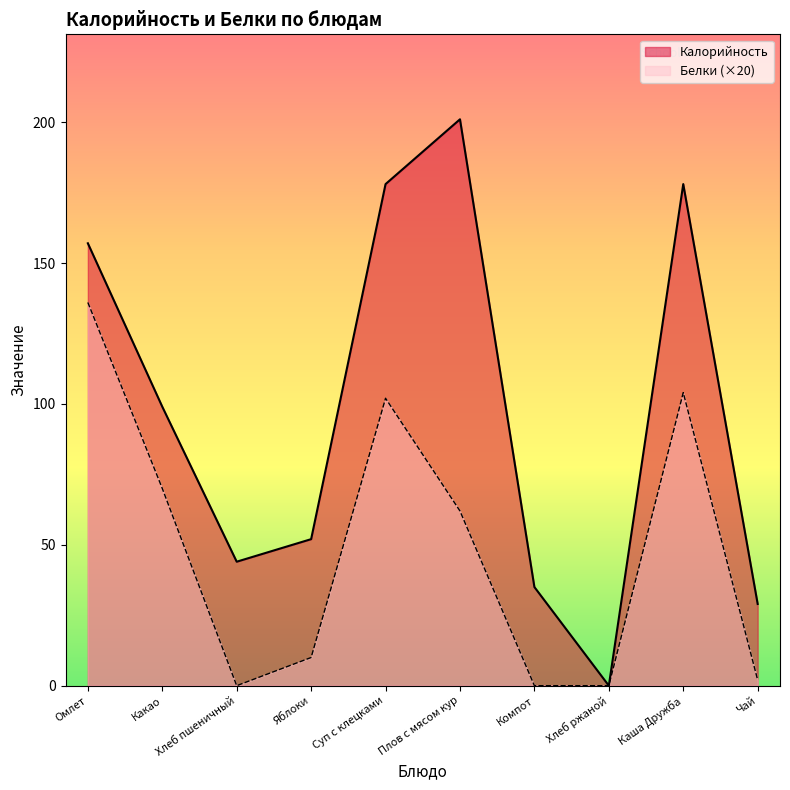

What position from the right is Хлеб ржаной?

3